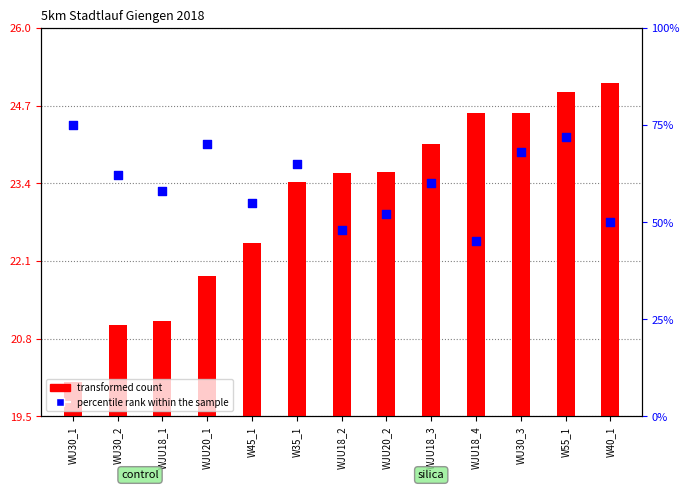

At which category is the sum across all series the highest?

W55_1